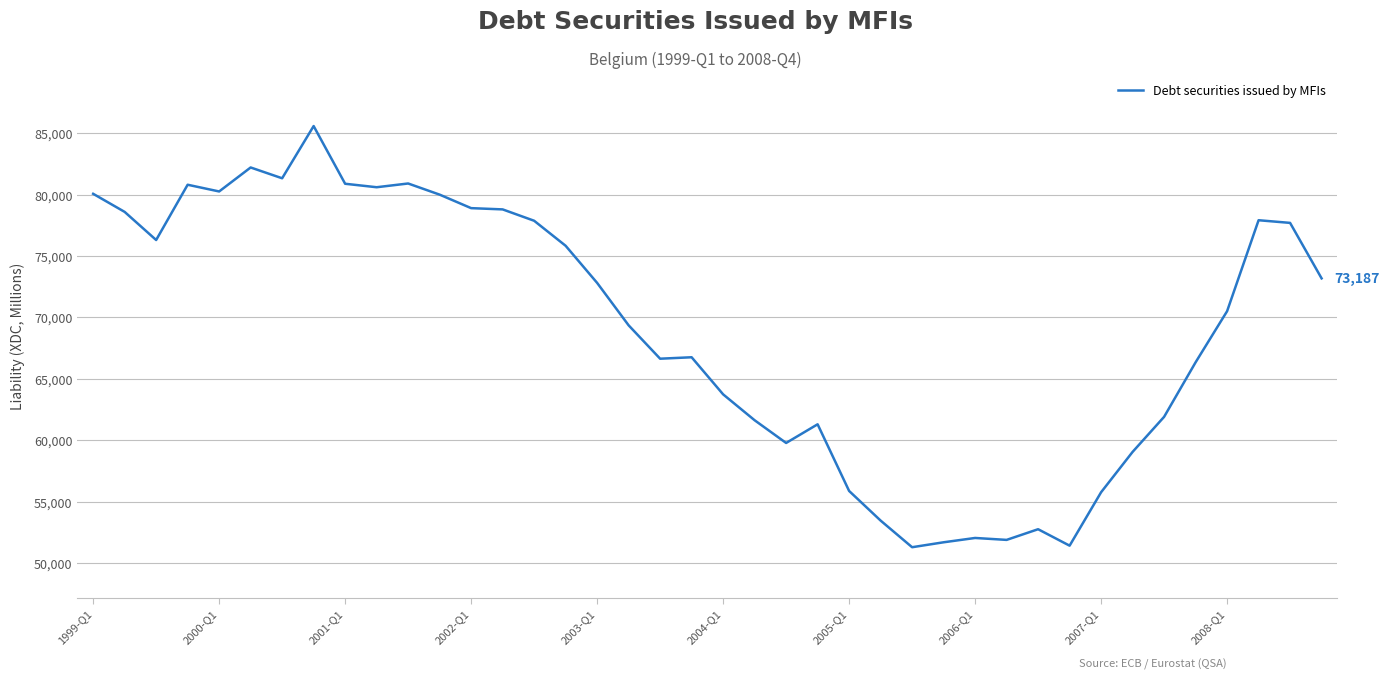

What is the maximum value shown in the chart?

85590.2